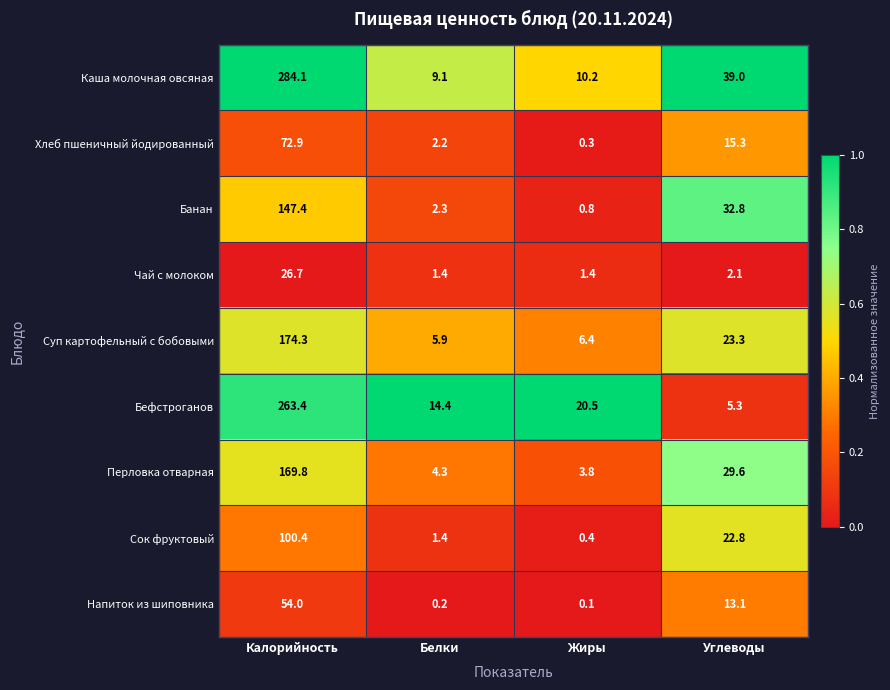

What value does the Каша молочная овсяная series have at Углеводы?

39.0